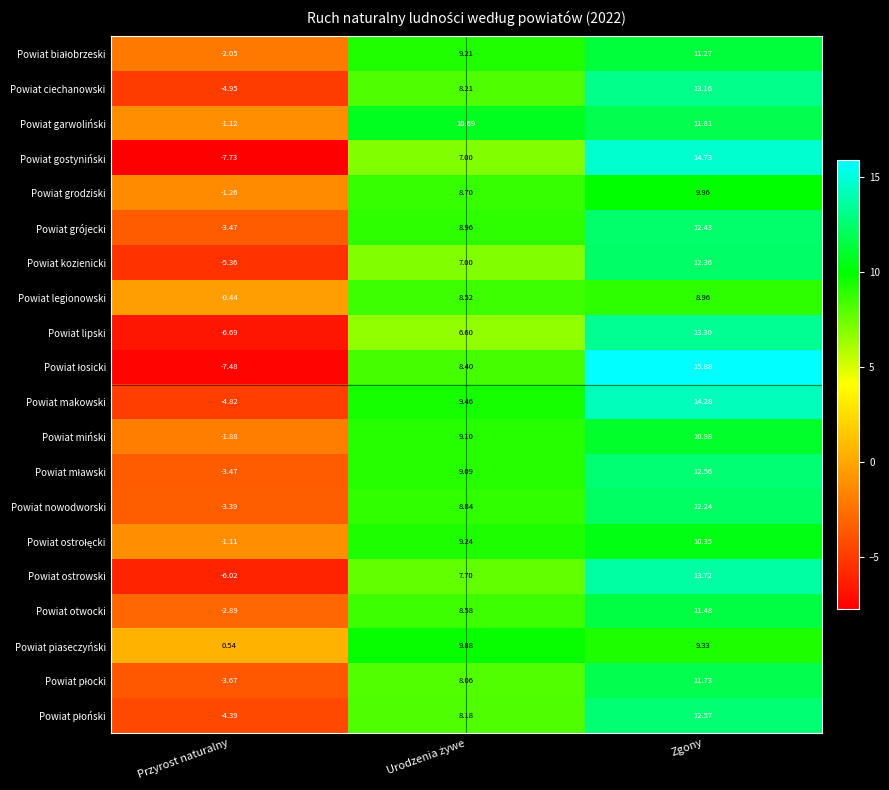

Count the number of data series in this chart.

20